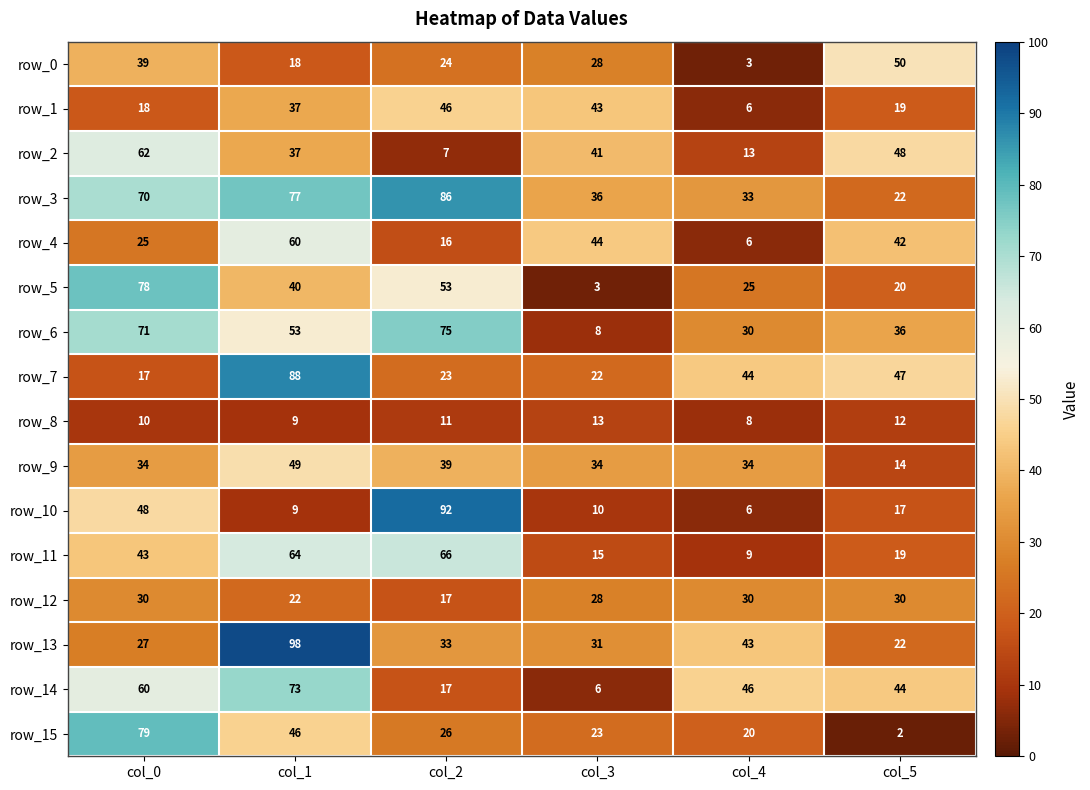

Between col_2 and col_4, which series saw the biggest shift?

row_10